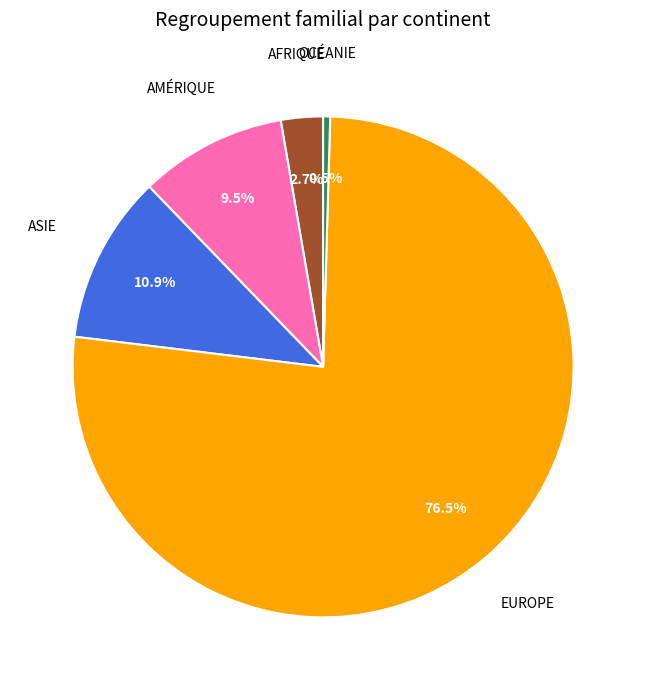

Does any single category account for the majority?

Yes